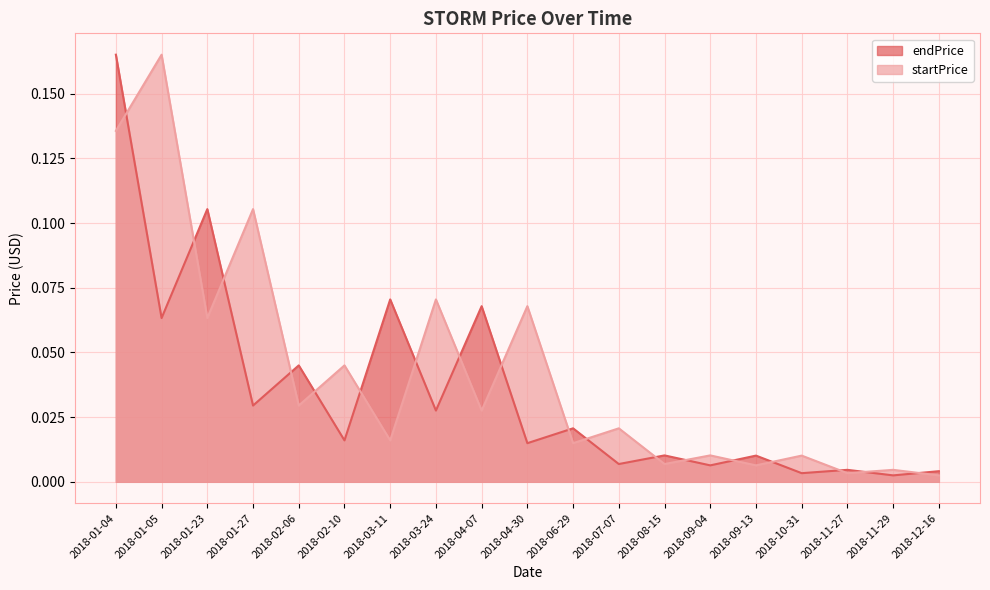

How many data points does each series have?

19